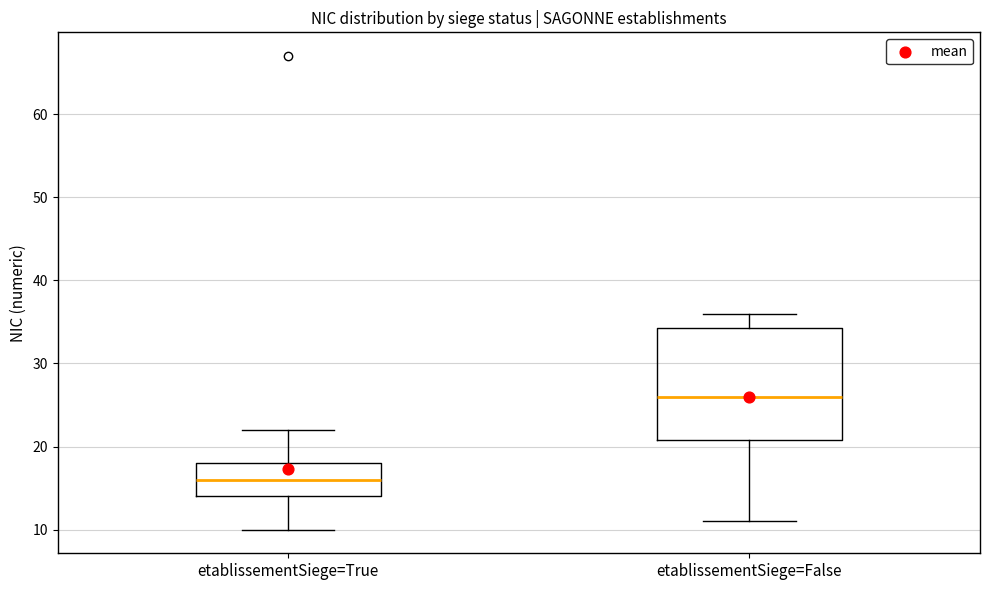

Where is the upper edge of the box for etablissementSiege=False on the y-axis? The values are not printed on the chart, so give them approximately, as read against the axis.

34